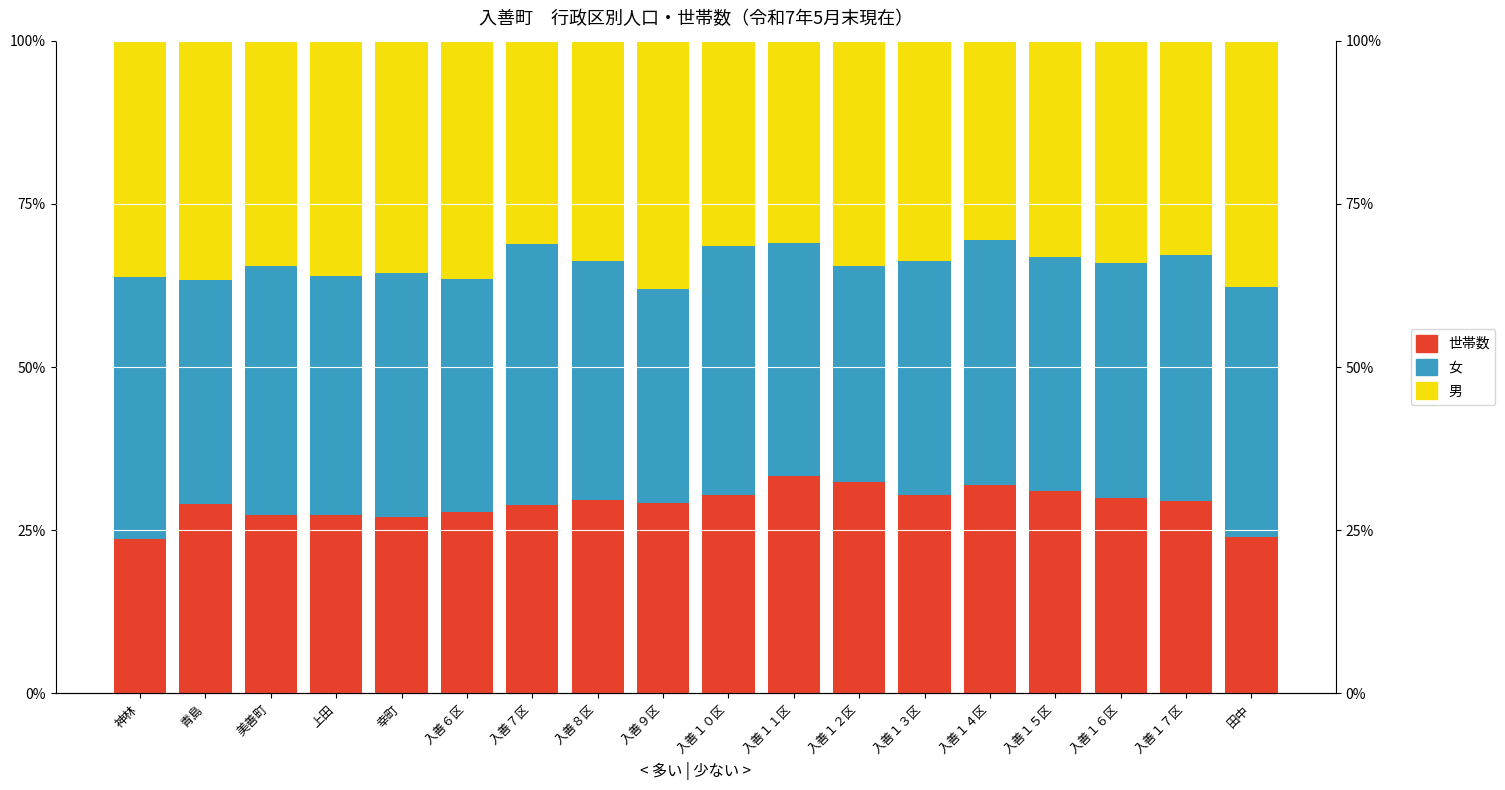

Rank the series by their average value, from lowest to highest.

世帯数, 男, 女